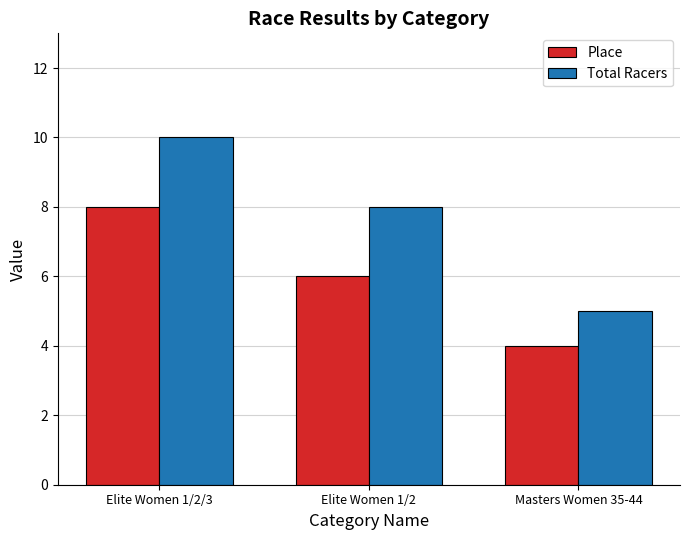

What is the label of the 3rd bar from the left?

Masters Women 35-44